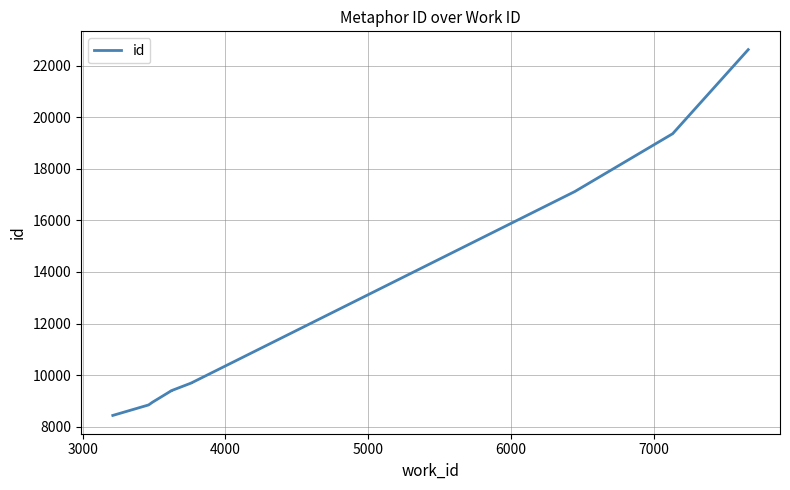

What position from the left is 7000?

6